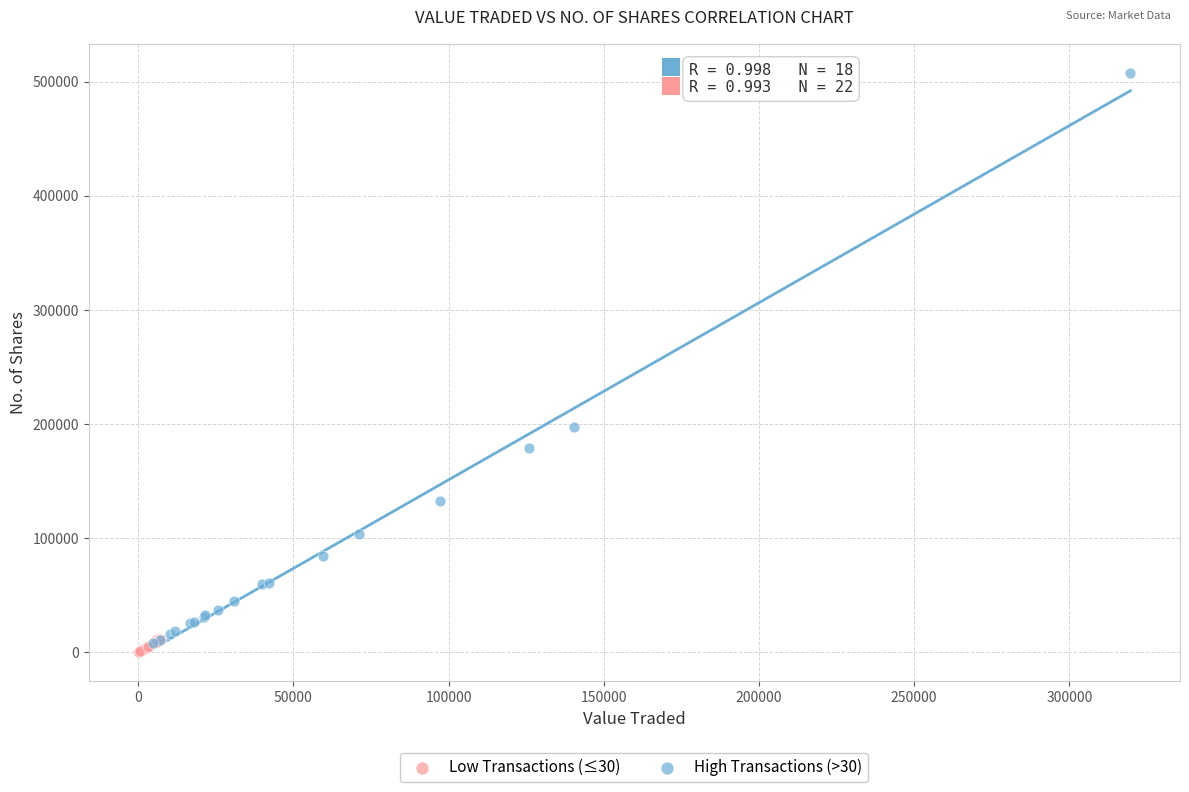

What are all the series names shown in the legend?

Low Transactions (≤30), High Transactions (>30)